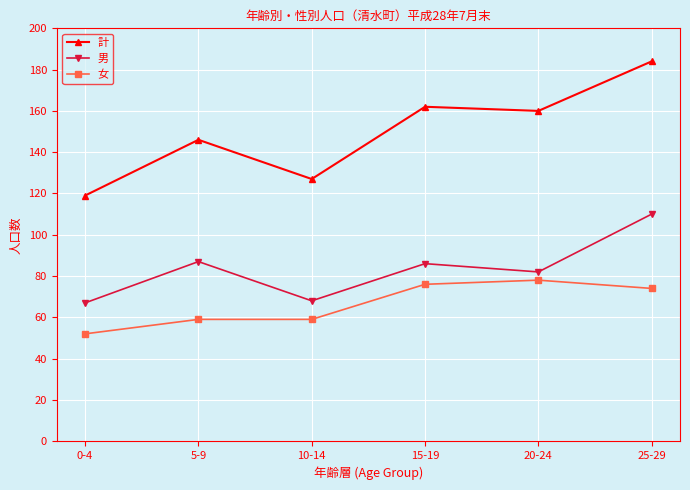

True or false: 計 and 男 cross at least once.

False